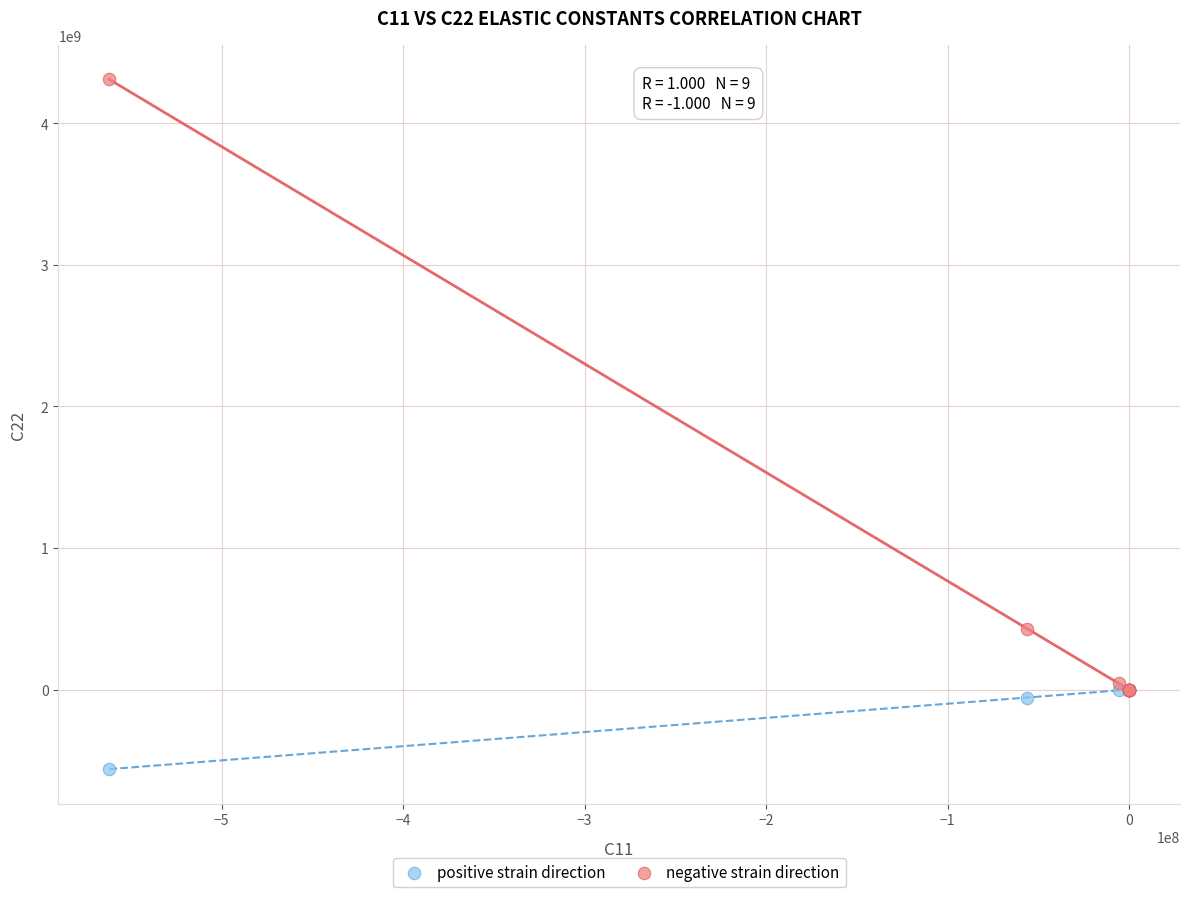

Which series reaches the maximum Y coordinate?

negative strain direction